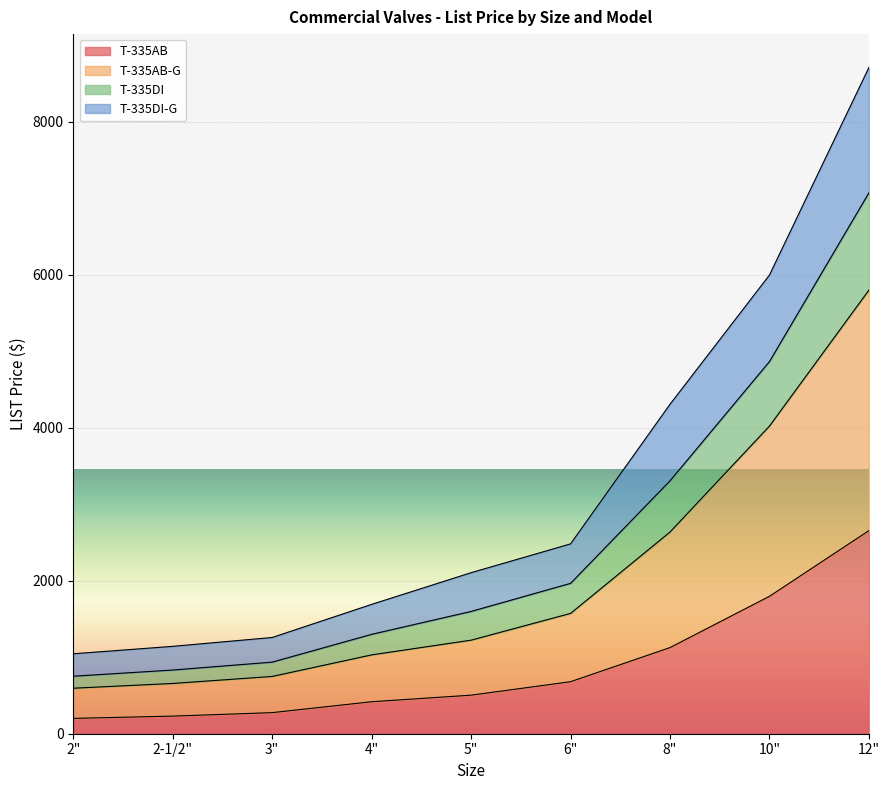

At which category is the sum across all series the highest?

12"